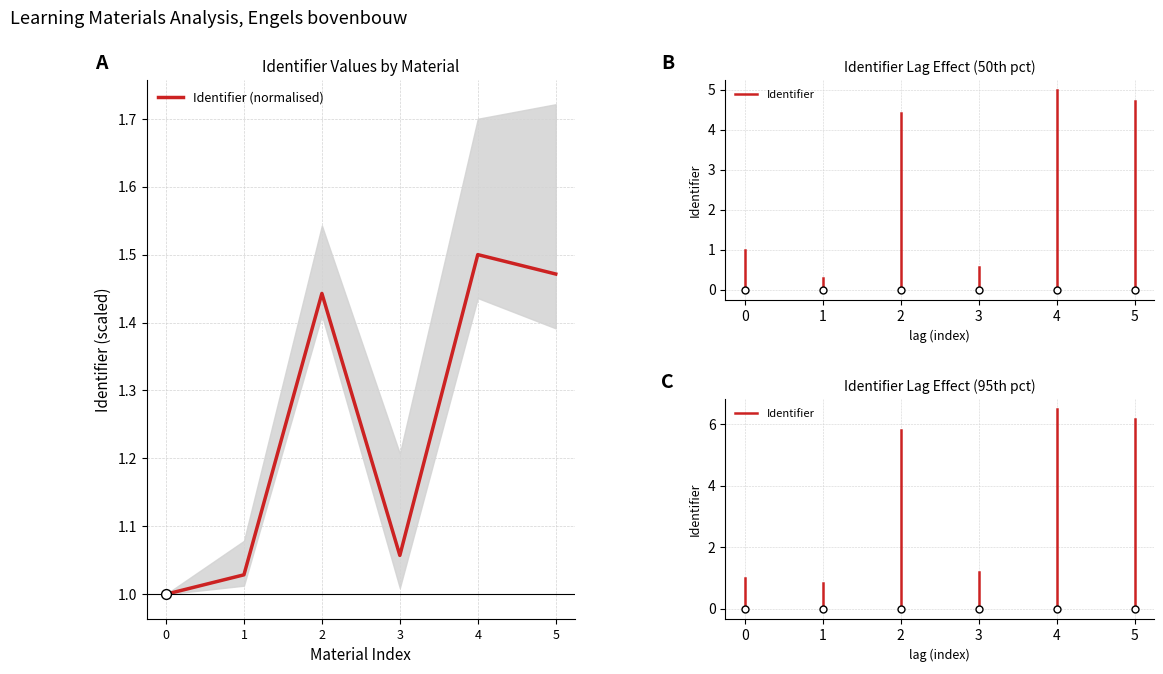

The Identifier (normalised) series shows 0.2 at 0. True or false?

False